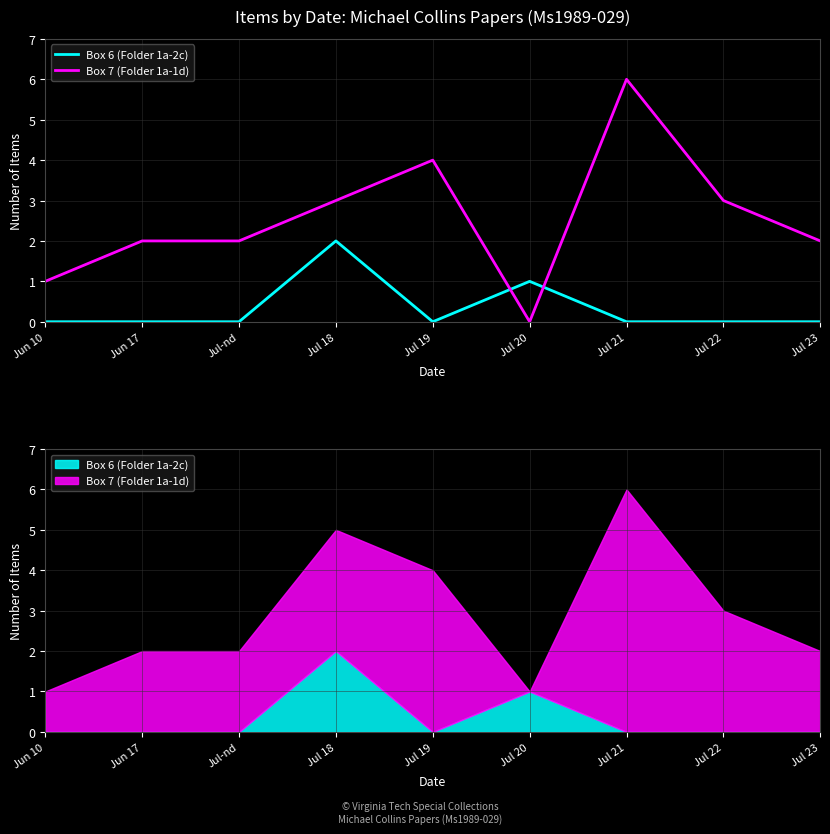

What is the total value across all series at Jul 18?

5